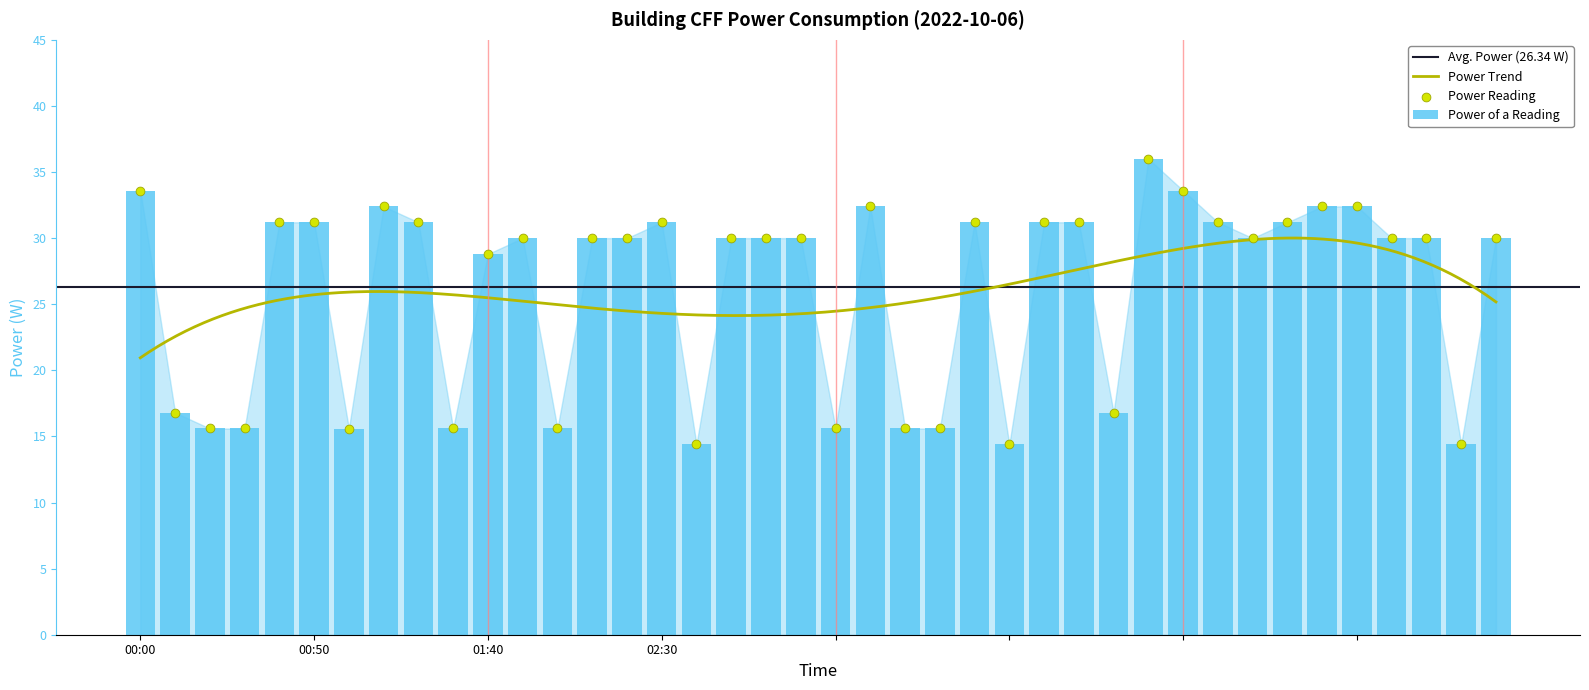

What is the ratio of the value at 02:40 to the value at 22?

0.9